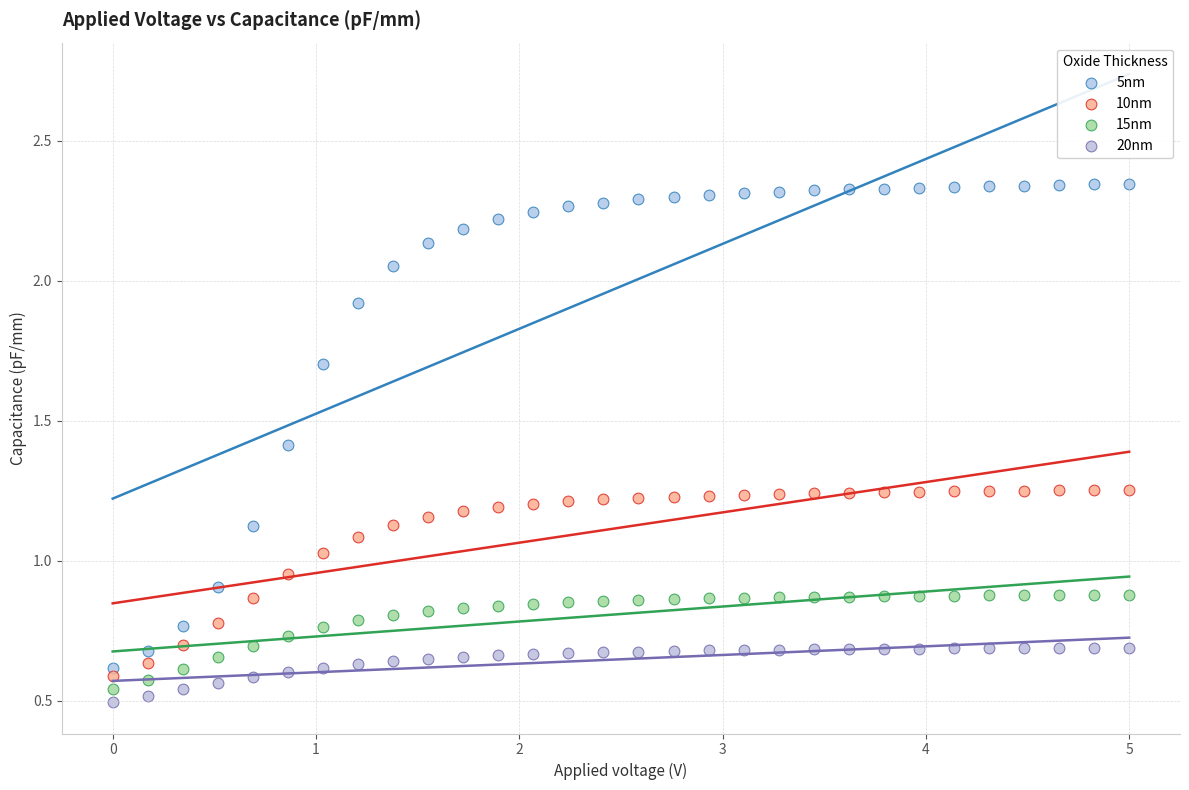

What is the X range (max minus min) for the scatter plot?

5.0